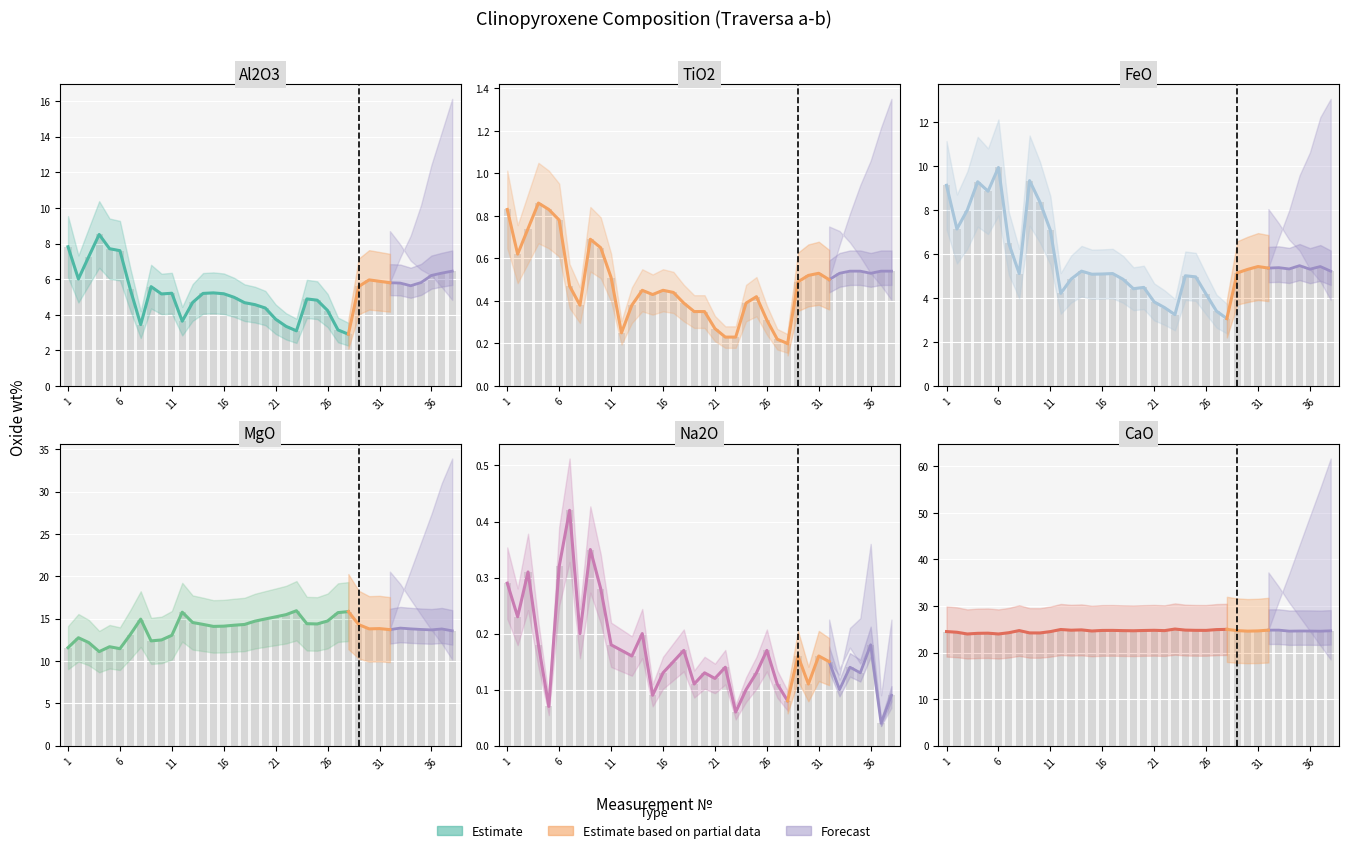

Which label corresponds to the smallest value in the chart?

37